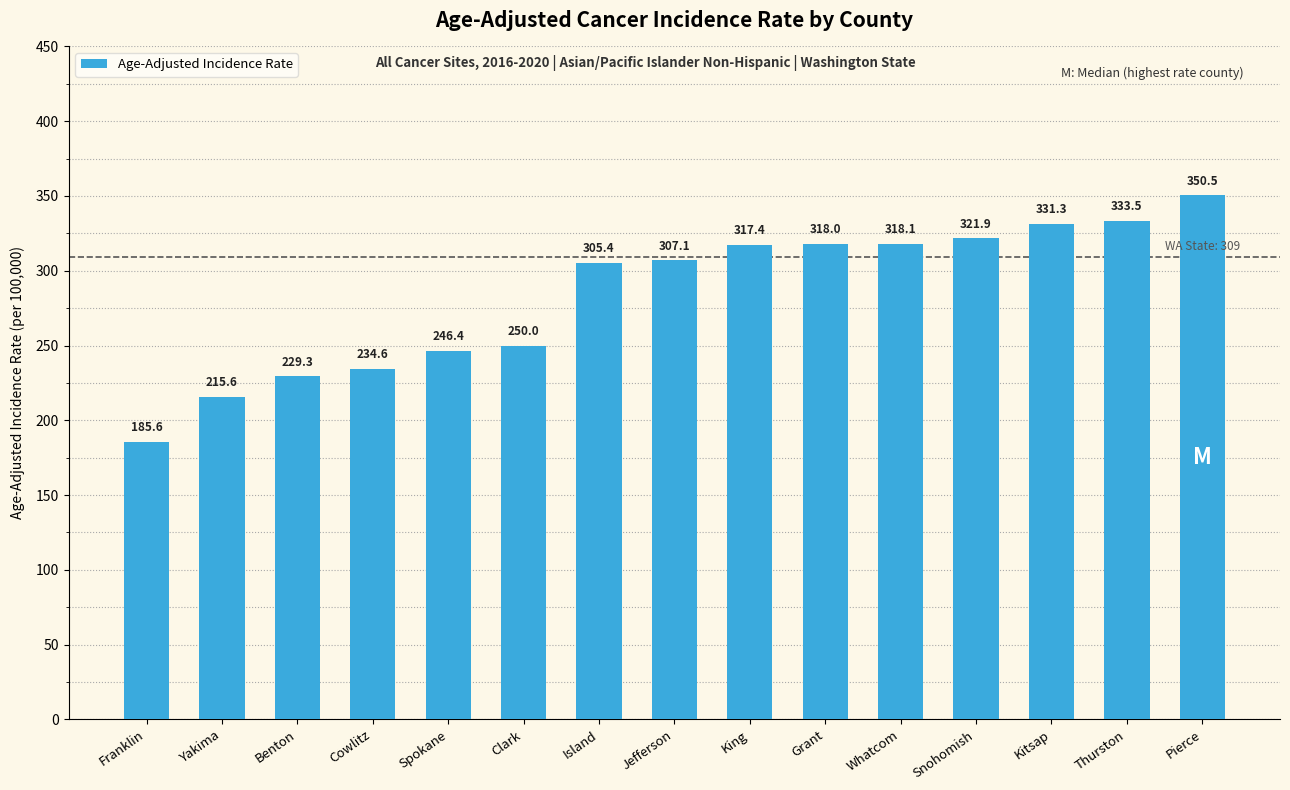

What is the smallest value displayed?

185.6